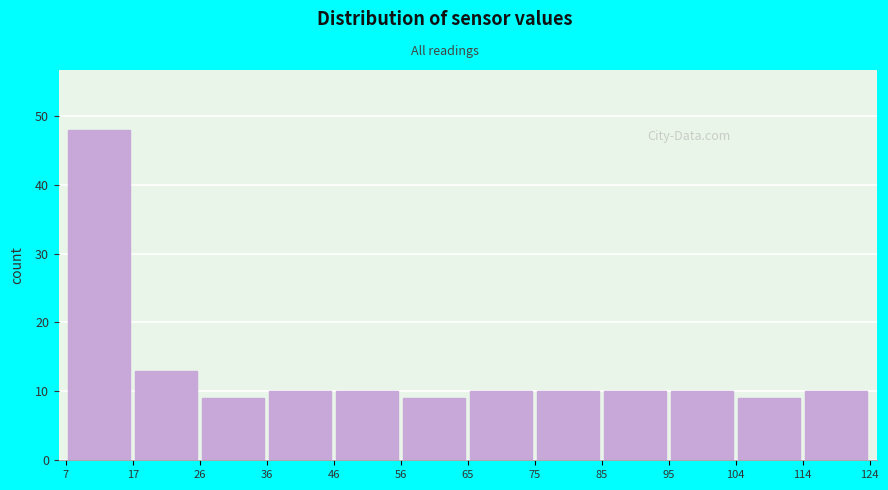

How tall is the bar that spans 95 to 104 on the x-axis? The values are not printed on the chart, so give them approximately, as read against the axis.

10